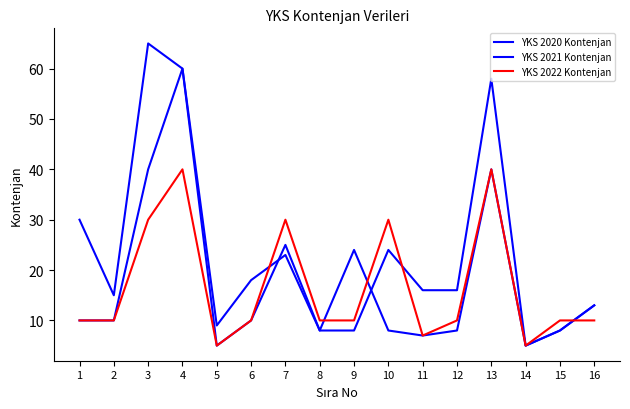

Read the YKS 2022 Kontenjan value at 11, to the nearest 5.

5